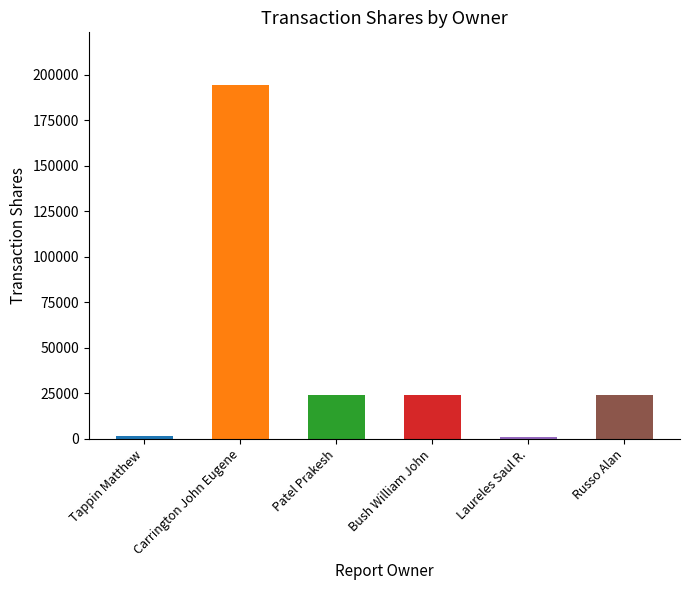

What is the maximum value shown in the chart?

194171